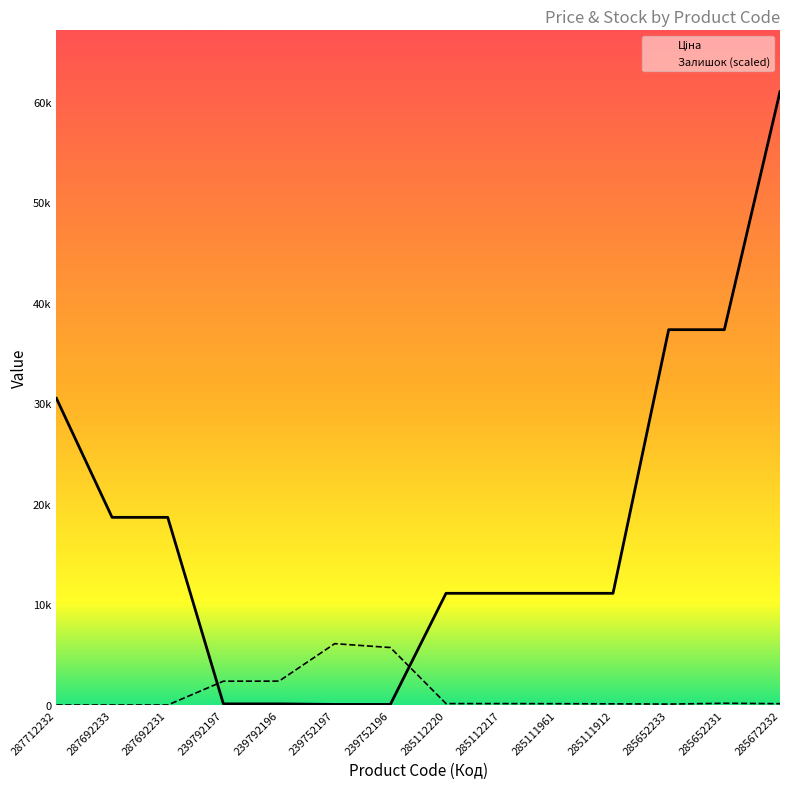

Which series has the widest spread of values?

Ціна